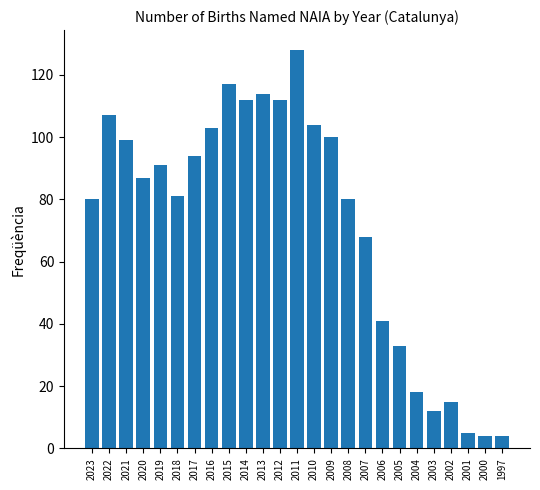

Reading left to right, what are all the values shown in this chart?

80	107	99	87	91	81	94	103	117	112	114	112	128	104	100	80	68	41	33	18	12	15	5	4	4